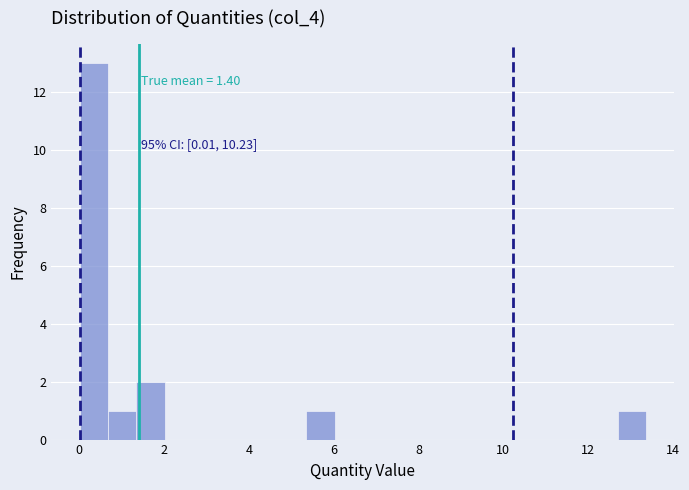

Read against the x-axis, roughly where is the centre of the tallest bar?

0.4